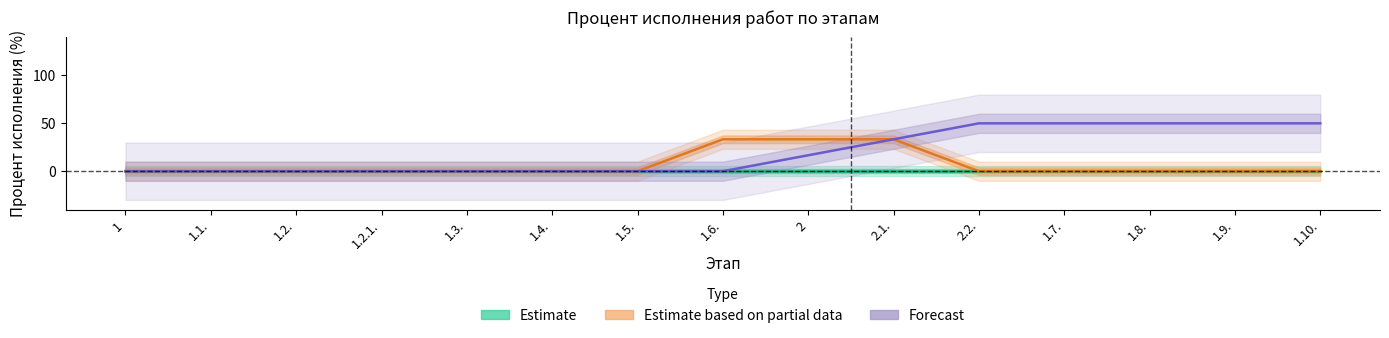

Reading right to left, transcribe all the data shown in this chart.

Estimate: 0.0	0.0	0.0	0.0	0.0	0.0	0.0	0.0	0.0	0.0	0.0	0.0	0.0	0.0	0.0
Estimate based on partial data: 0.0	0.0	0.0	0.0	0.0	33.3	33.3	33.3	0.0	0.0	0.0	0.0	0.0	0.0	0.0
Forecast: 50.0	50.0	50.0	50.0	50.0	33.3	16.7	0.0	0.0	0.0	0.0	0.0	0.0	0.0	0.0